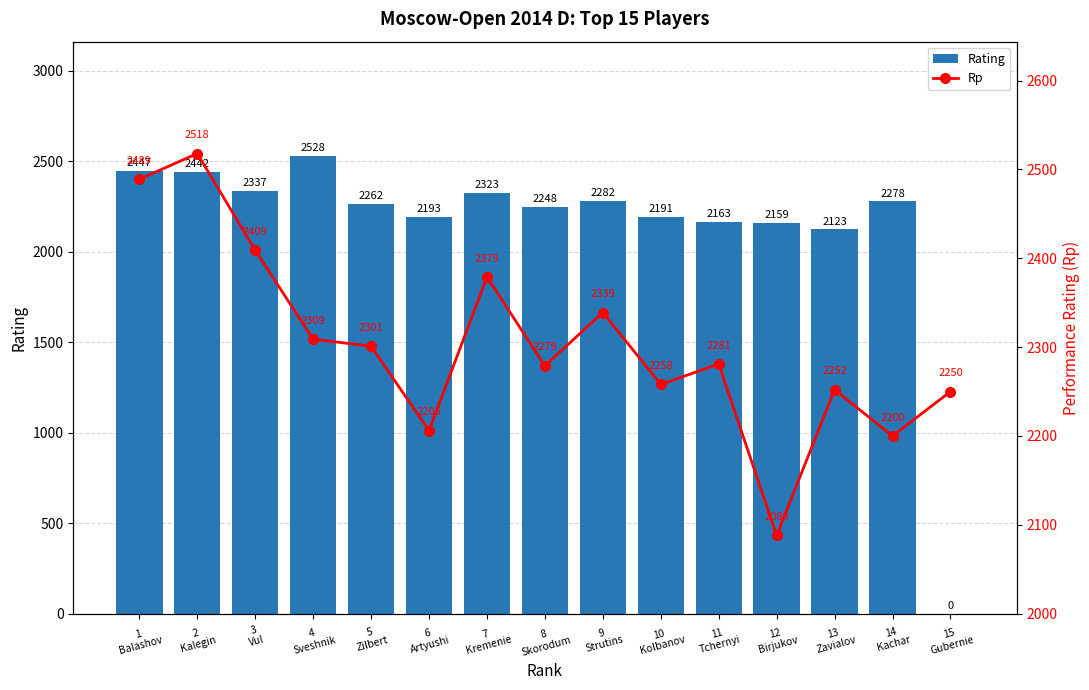

The value of Rp at 3
Vul is 2409. True or false?

True